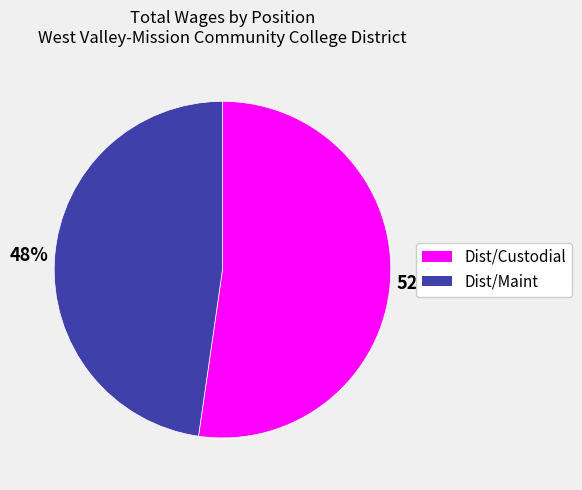

Is it true that Dist/Maint is 59% of the pie?

False